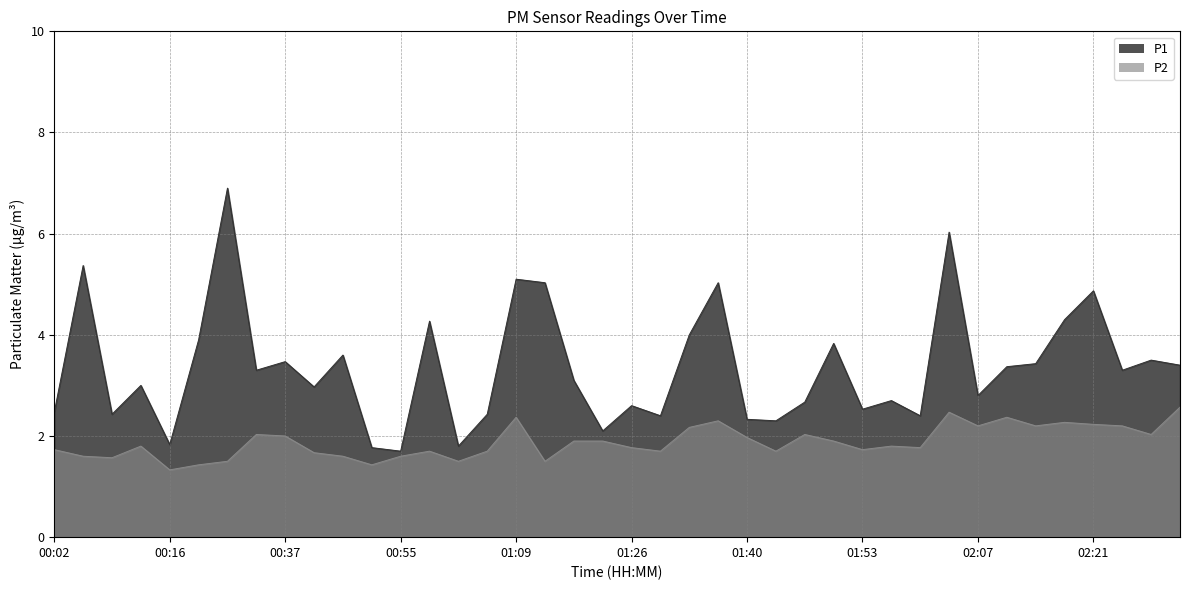

Reading left to right, transcribe all the data shown in this chart.

P1: 00:02=2.5	00:06=5.4	00:09=2.4	00:13=3.0	00:16=1.8	00:19=3.9	00:23=6.9	00:30=3.3	00:37=3.5	00:41=3.0	00:44=3.6	00:51=1.8	00:55=1.7	00:59=4.3	01:02=1.8	01:06=2.4	01:09=5.1	01:13=5.0	01:16=3.1	01:19=2.1	01:26=2.6	01:30=2.4	01:33=4.0	01:36=5.0	01:40=2.3	01:43=2.3	01:47=2.7	01:50=3.8	01:53=2.5	01:57=2.7	02:00=2.4	02:04=6.0	02:07=2.8	02:11=3.4	02:14=3.4	02:17=4.3	02:21=4.9	02:24=3.3	02:28=3.5	02:31=3.4
P2: 00:02=1.7	00:06=1.6	00:09=1.6	00:13=1.8	00:16=1.3	00:19=1.4	00:23=1.5	00:30=2.0	00:37=2.0	00:41=1.7	00:44=1.6	00:51=1.4	00:55=1.6	00:59=1.7	01:02=1.5	01:06=1.7	01:09=2.4	01:13=1.5	01:16=1.9	01:19=1.9	01:26=1.8	01:30=1.7	01:33=2.2	01:36=2.3	01:40=2.0	01:43=1.7	01:47=2.0	01:50=1.9	01:53=1.7	01:57=1.8	02:00=1.8	02:04=2.5	02:07=2.2	02:11=2.4	02:14=2.2	02:17=2.3	02:21=2.2	02:24=2.2	02:28=2.0	02:31=2.6